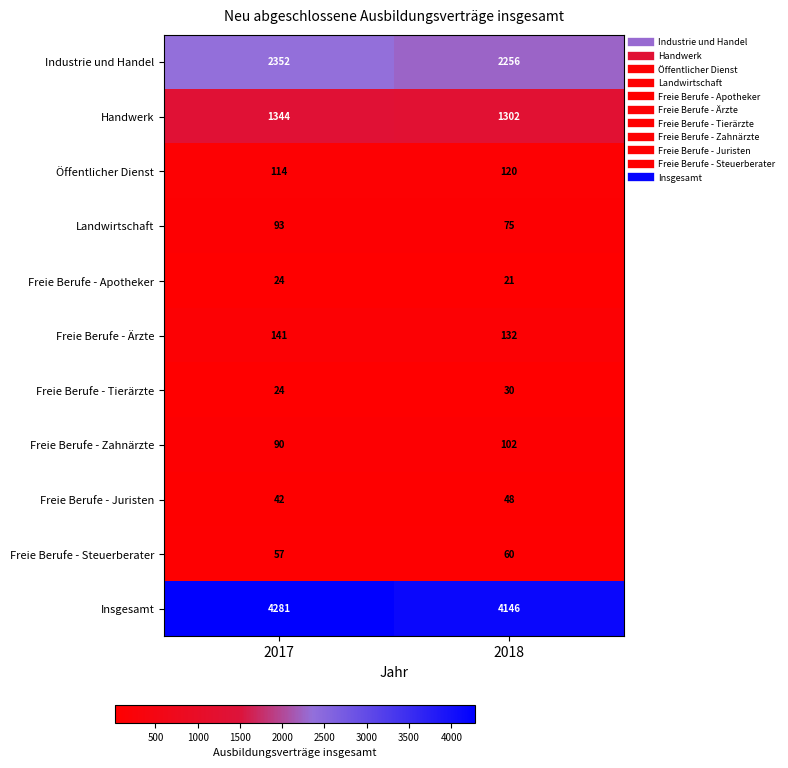

At which category is the sum across all series the highest?

2017